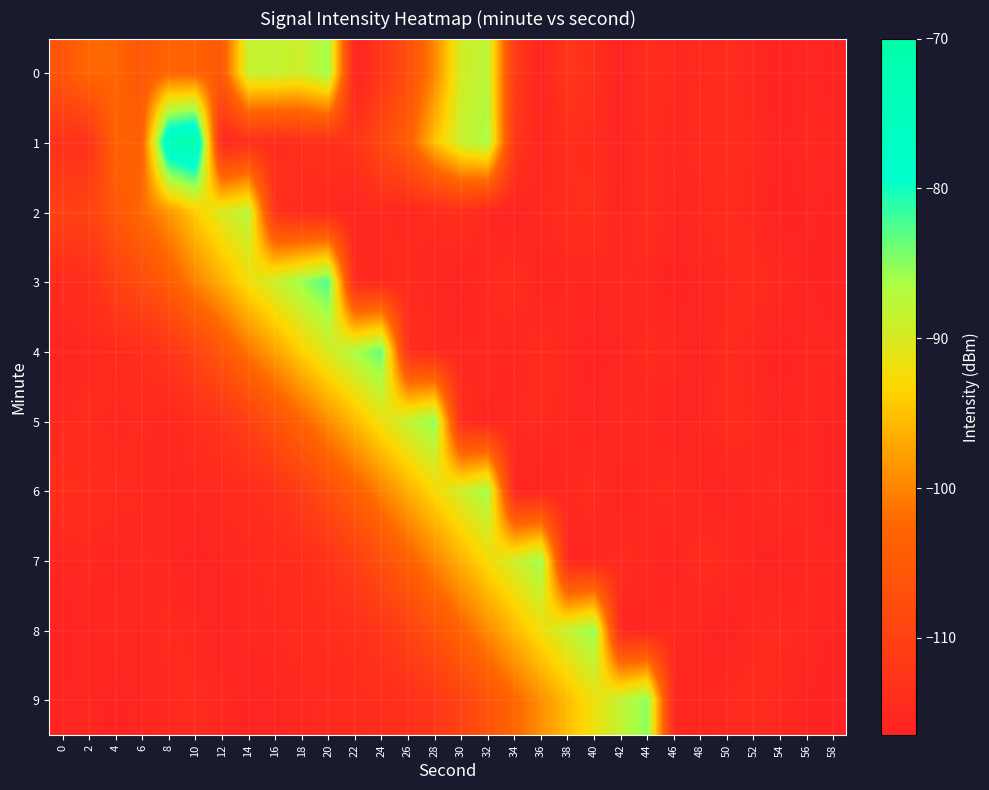

Which series has the widest spread of values?

1